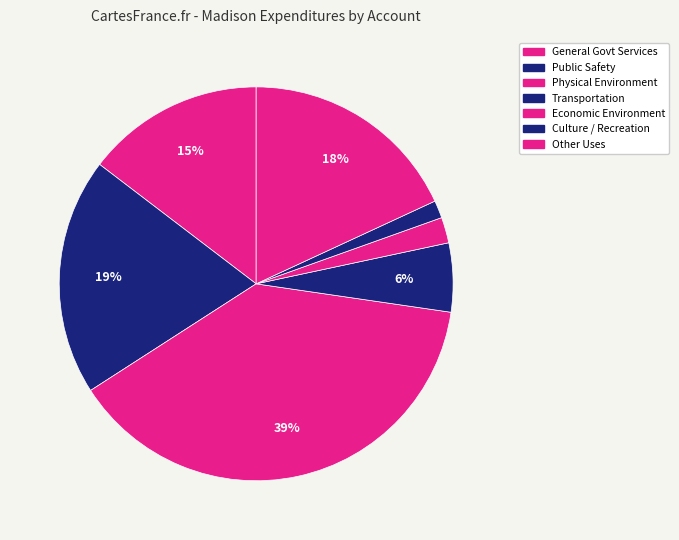

Combined, what portion of the pie is Culture / Recreation and Economic Environment?

3.6%